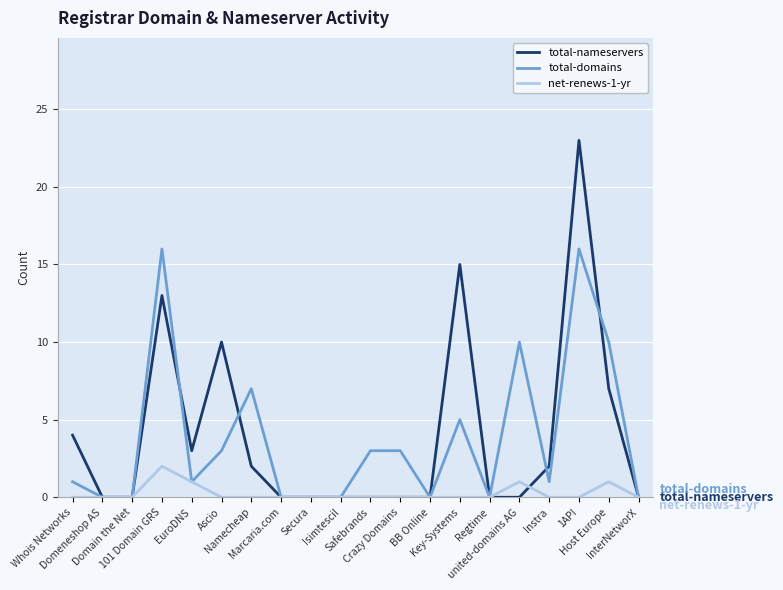

What is the greatest value displayed?

23